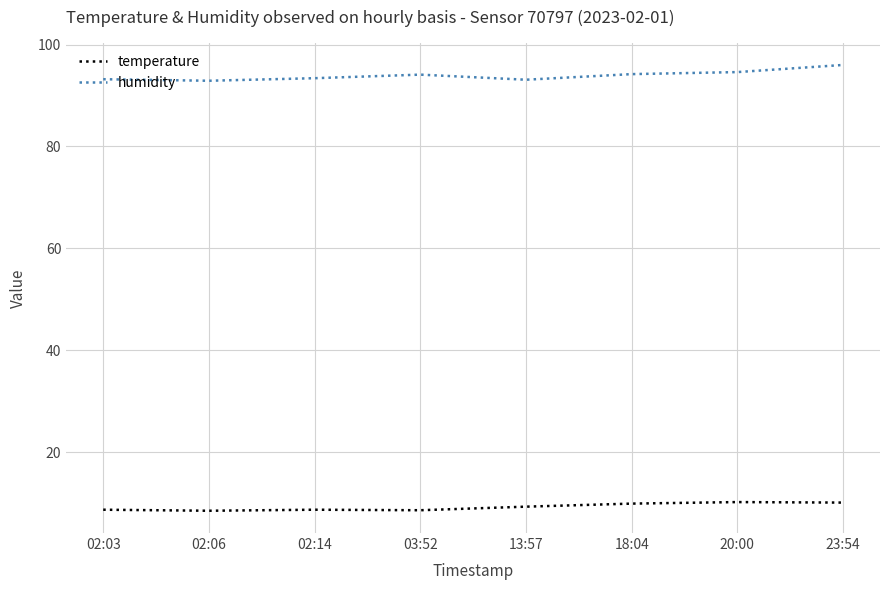

What position from the right is 02:14?

6